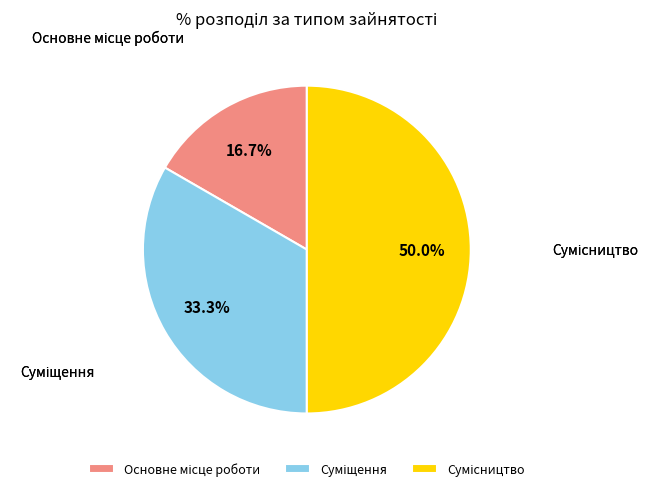

How many slices are in this pie chart?

3